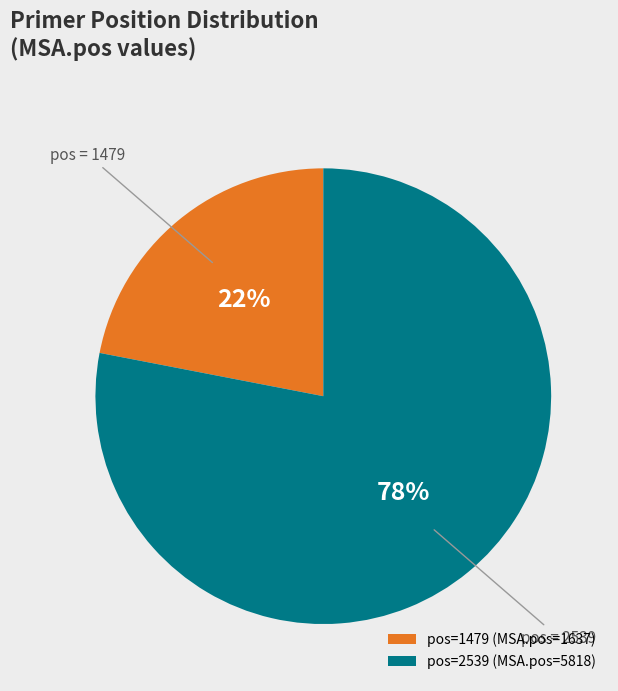

What is the majority slice?

pos=2539 (MSA.pos=5818)